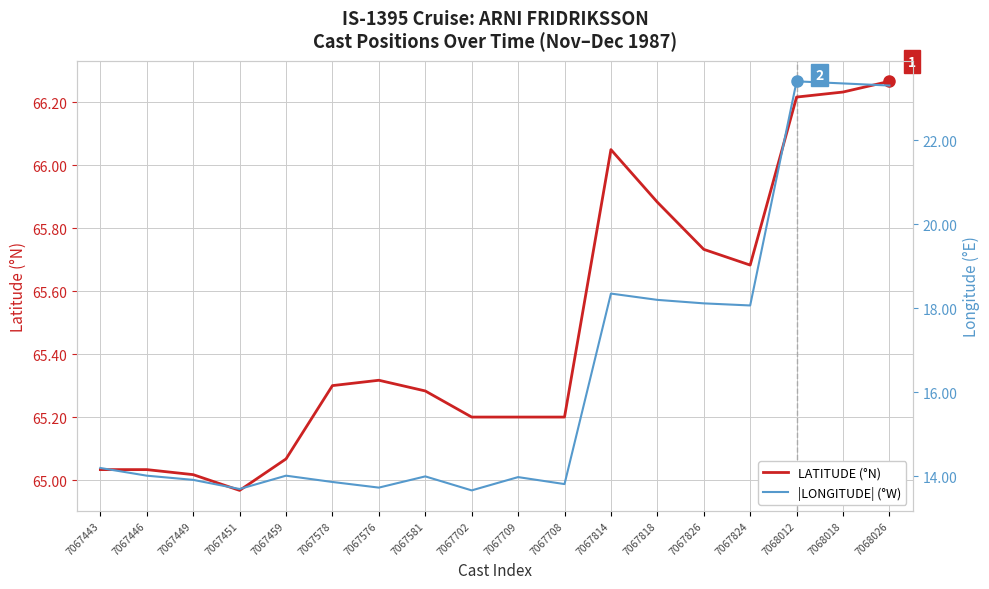

What is the difference between the LATITUDE (°N) values at 7067818 and 7067449?

0.9